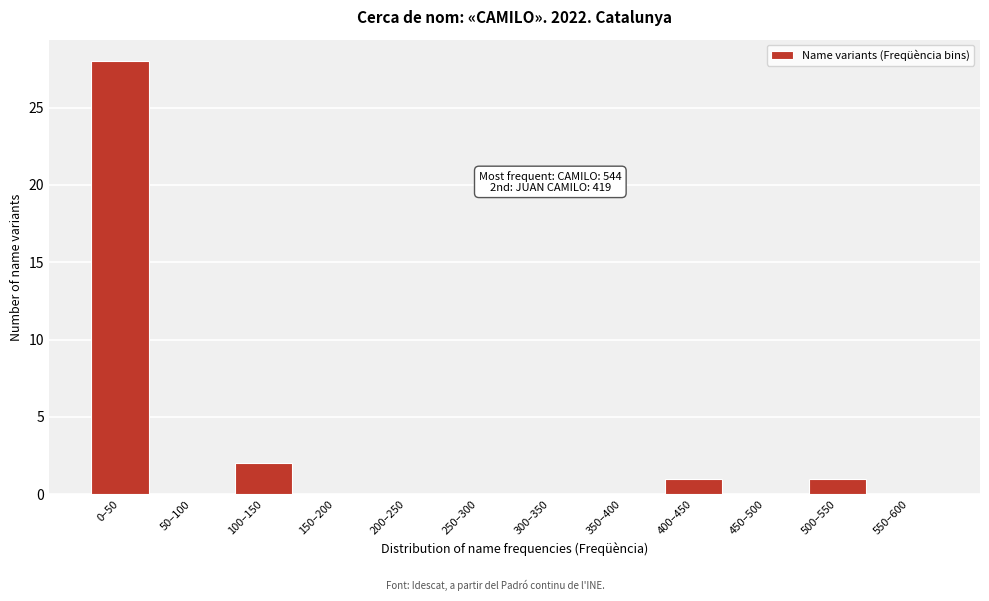

Reading left to right, what are all the values shown in this chart?

0–50=28	50–100=0	100–150=2	150–200=0	200–250=0	250–300=0	300–350=0	350–400=0	400–450=1	450–500=0	500–550=1	550–600=0